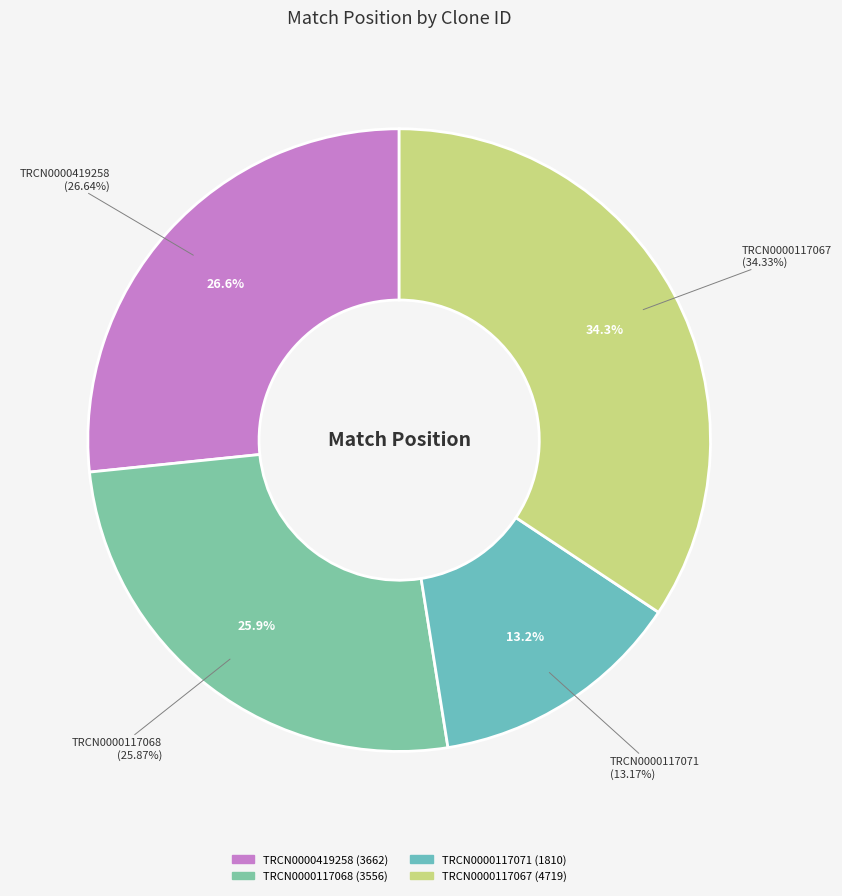

Rank the categories by value from highest to lowest.

TRCN0000117067, TRCN0000419258, TRCN0000117068, TRCN0000117071